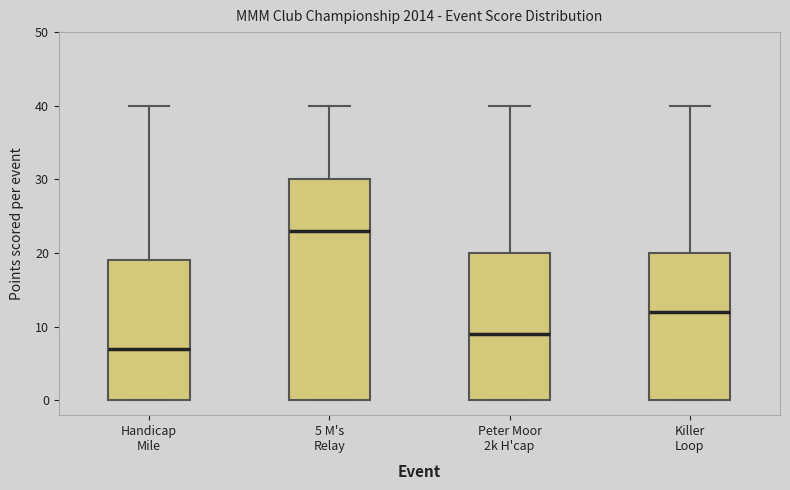

Which box's median line is the lowest?

Handicap Mile